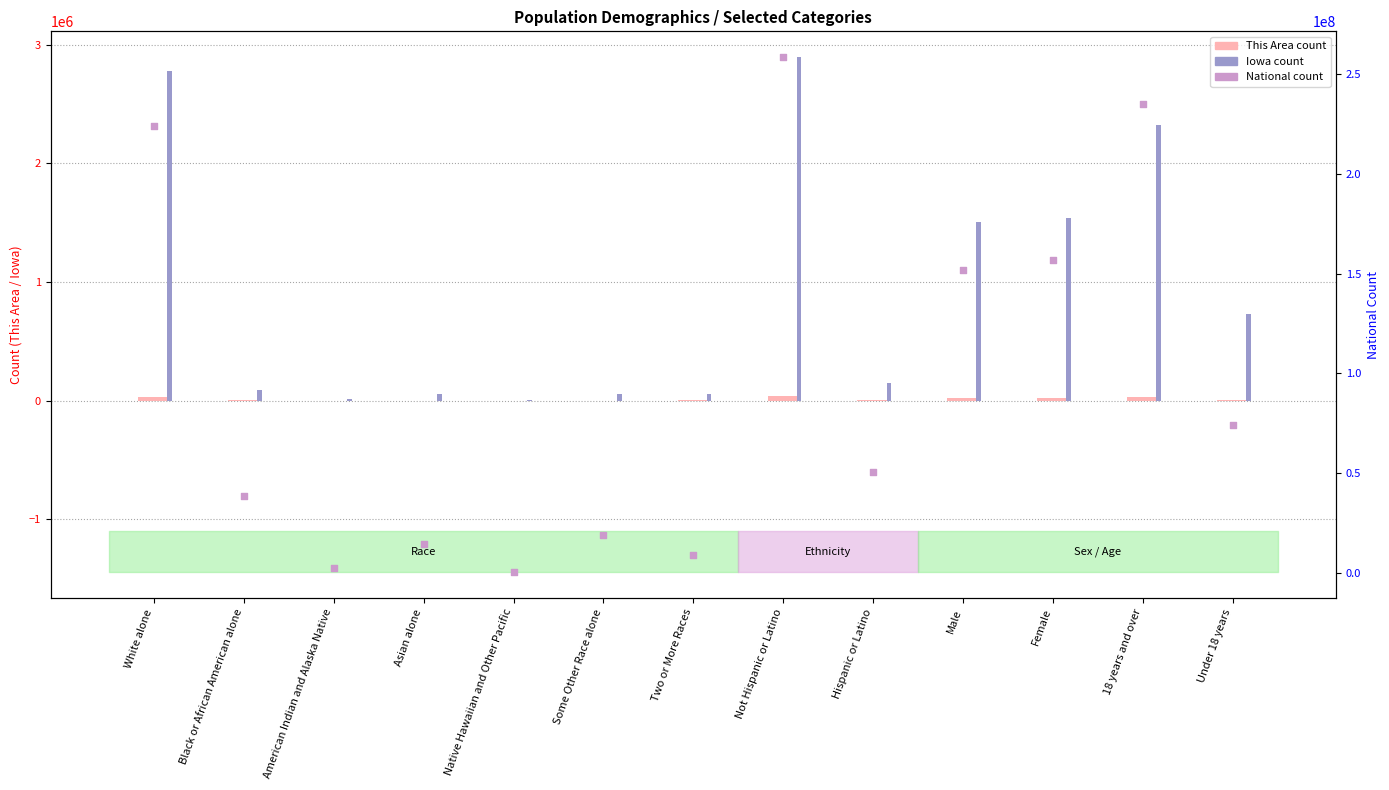

At which category is the sum across all series the highest?

Not Hispanic or Latino